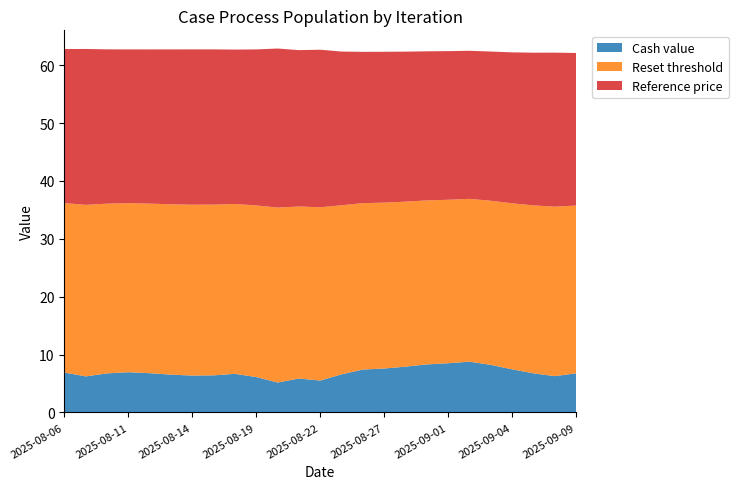

Reading right to left, what are all the values shown in this chart?

Cash value: 2025-09-09=6.8	2025-09-08=6.3	2025-09-05=6.8	2025-09-04=7.5	2025-09-03=8.2	2025-09-02=8.8	2025-09-01=8.5	2025-08-29=8.3	2025-08-28=7.9	2025-08-27=7.6	2025-08-26=7.4	2025-08-25=6.6	2025-08-22=5.5	2025-08-21=5.9	2025-08-20=5.2	2025-08-19=6.1	2025-08-18=6.7	2025-08-15=6.4	2025-08-14=6.4	2025-08-13=6.5	2025-08-12=6.8	2025-08-11=7.0	2025-08-08=6.8	2025-08-07=6.2	2025-08-06=6.9
Reset threshold: 2025-09-09=29.0	2025-09-08=29.3	2025-09-05=29.0	2025-09-04=28.7	2025-09-03=28.4	2025-09-02=28.1	2025-09-01=28.2	2025-08-29=28.3	2025-08-28=28.5	2025-08-27=28.7	2025-08-26=28.8	2025-08-25=29.2	2025-08-22=29.9	2025-08-21=29.7	2025-08-20=30.2	2025-08-19=29.7	2025-08-18=29.3	2025-08-15=29.5	2025-08-14=29.5	2025-08-13=29.4	2025-08-12=29.3	2025-08-11=29.2	2025-08-08=29.3	2025-08-07=29.6	2025-08-06=29.3
Reference price: 2025-09-09=26.4	2025-09-08=26.6	2025-09-05=26.4	2025-09-04=26.1	2025-09-03=25.8	2025-09-02=25.6	2025-09-01=25.7	2025-08-29=25.8	2025-08-28=25.9	2025-08-27=26.1	2025-08-26=26.1	2025-08-25=26.6	2025-08-22=27.2	2025-08-21=27.0	2025-08-20=27.5	2025-08-19=27.0	2025-08-18=26.7	2025-08-15=26.8	2025-08-14=26.8	2025-08-13=26.8	2025-08-12=26.6	2025-08-11=26.6	2025-08-08=26.7	2025-08-07=26.9	2025-08-06=26.6